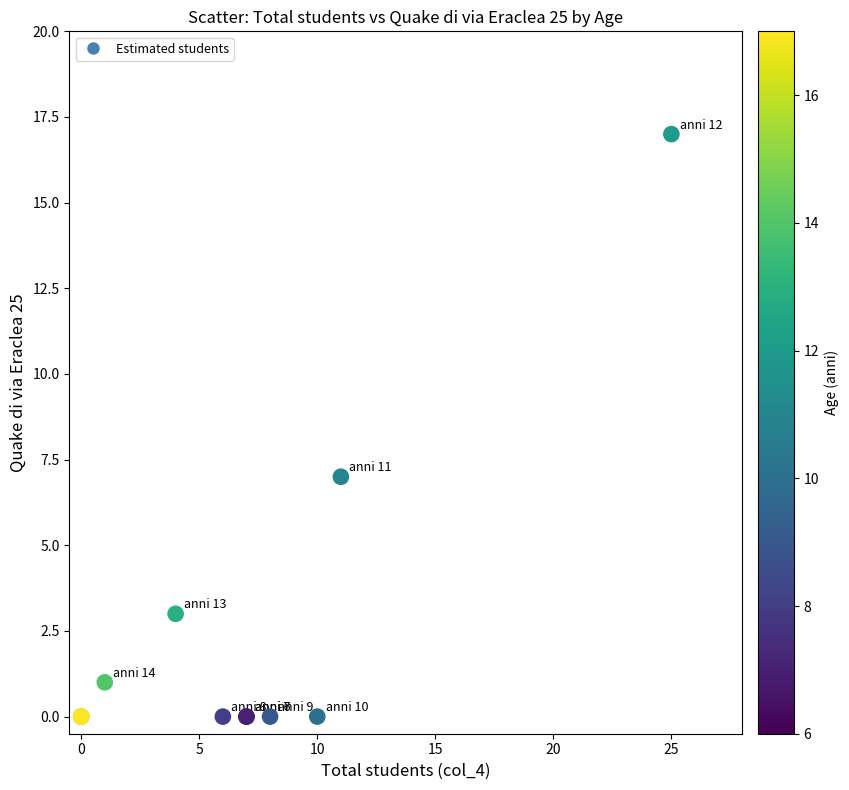

What Y value in the scatter plot is closest to 8?

7